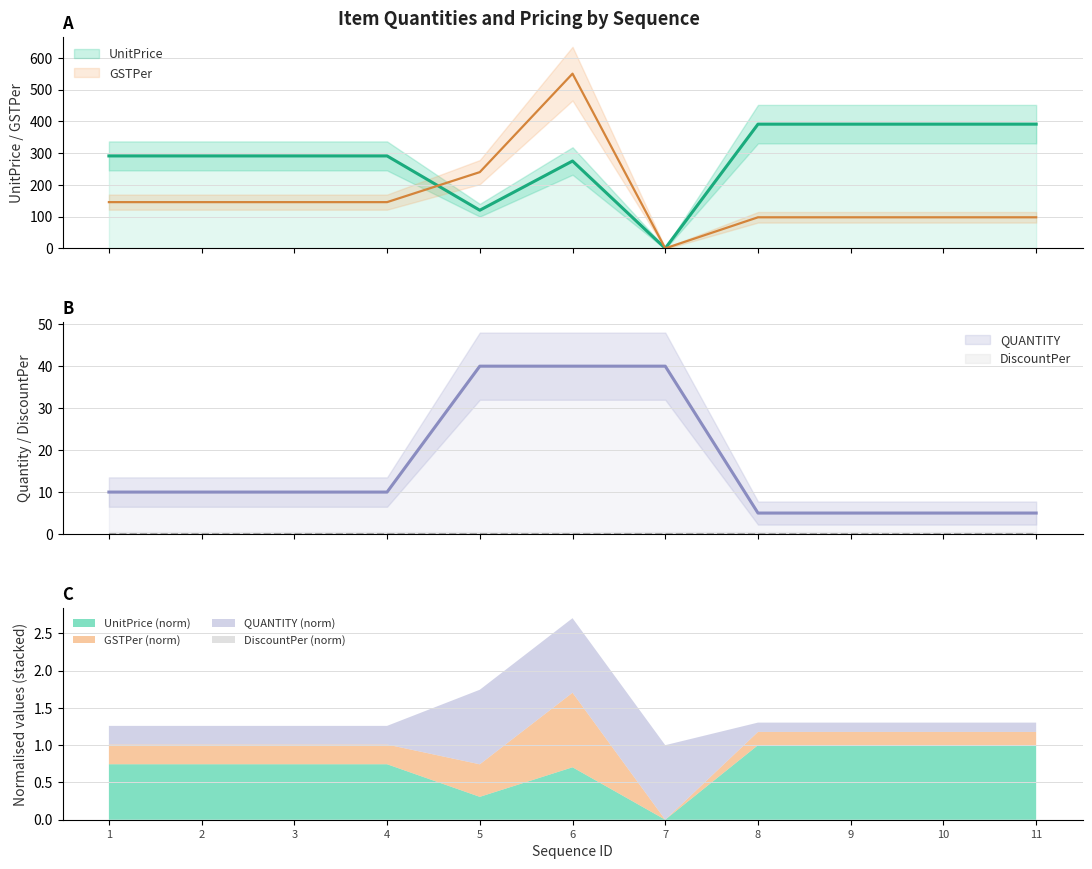

List the labels in order of QUANTITY value, smallest first.

8, 9, 10, 11, 1, 2, 3, 4, 5, 6, 7